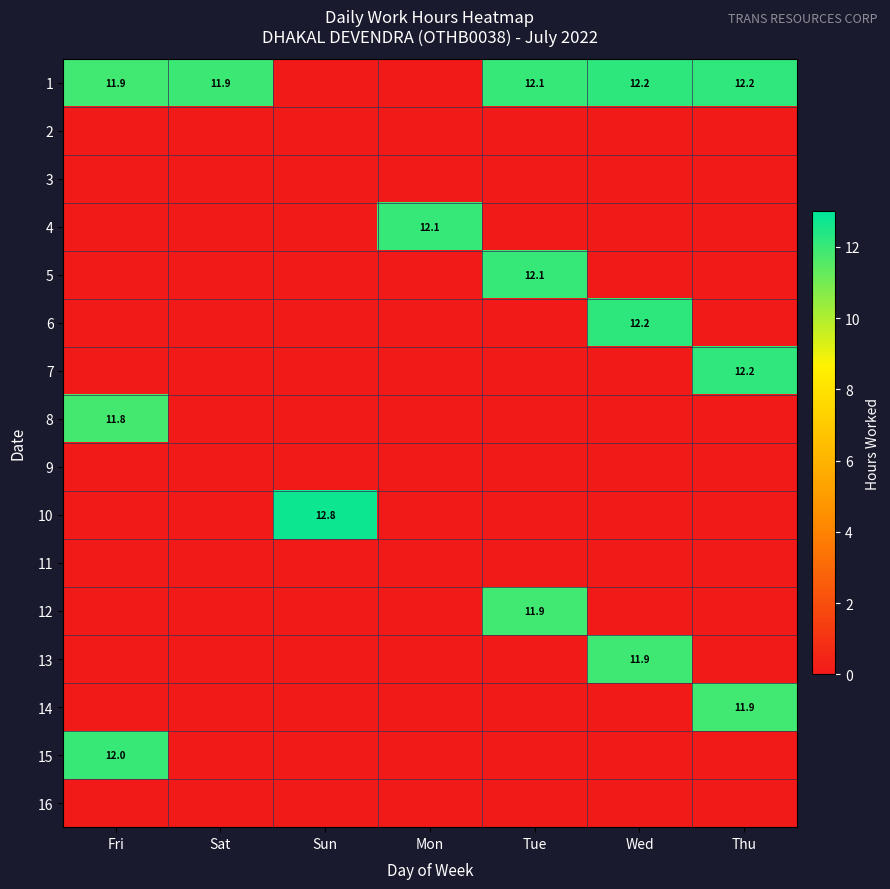

At which category does the chart reach its minimum across all series?

Sun